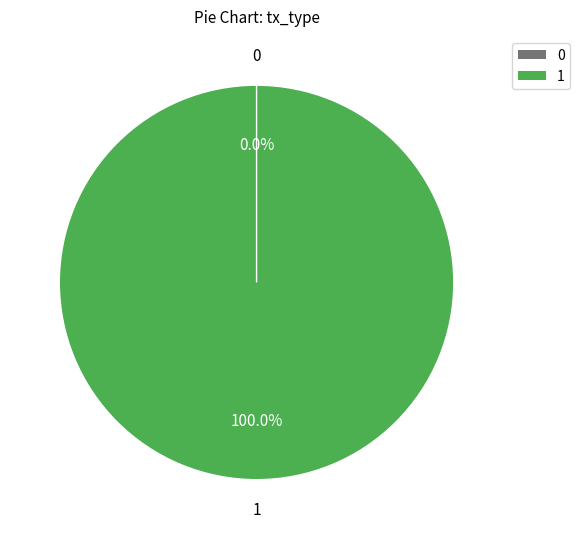

Rank the categories by value from lowest to highest.

Ticket, Vote